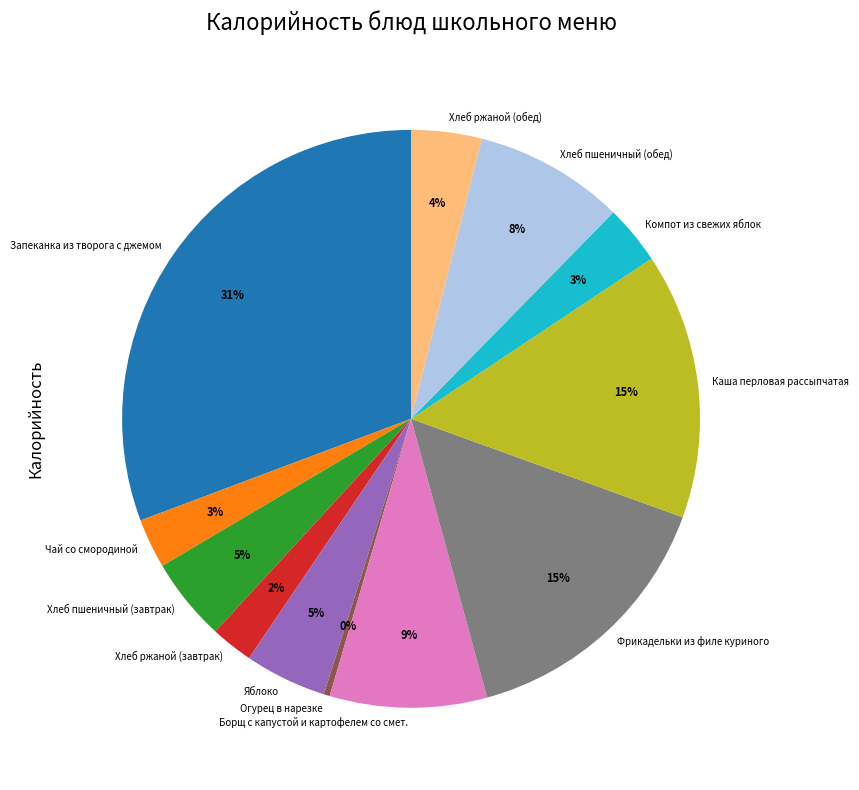

Which has a higher value, Каша перловая рассыпчатая or Яблоко?

Каша перловая рассыпчатая